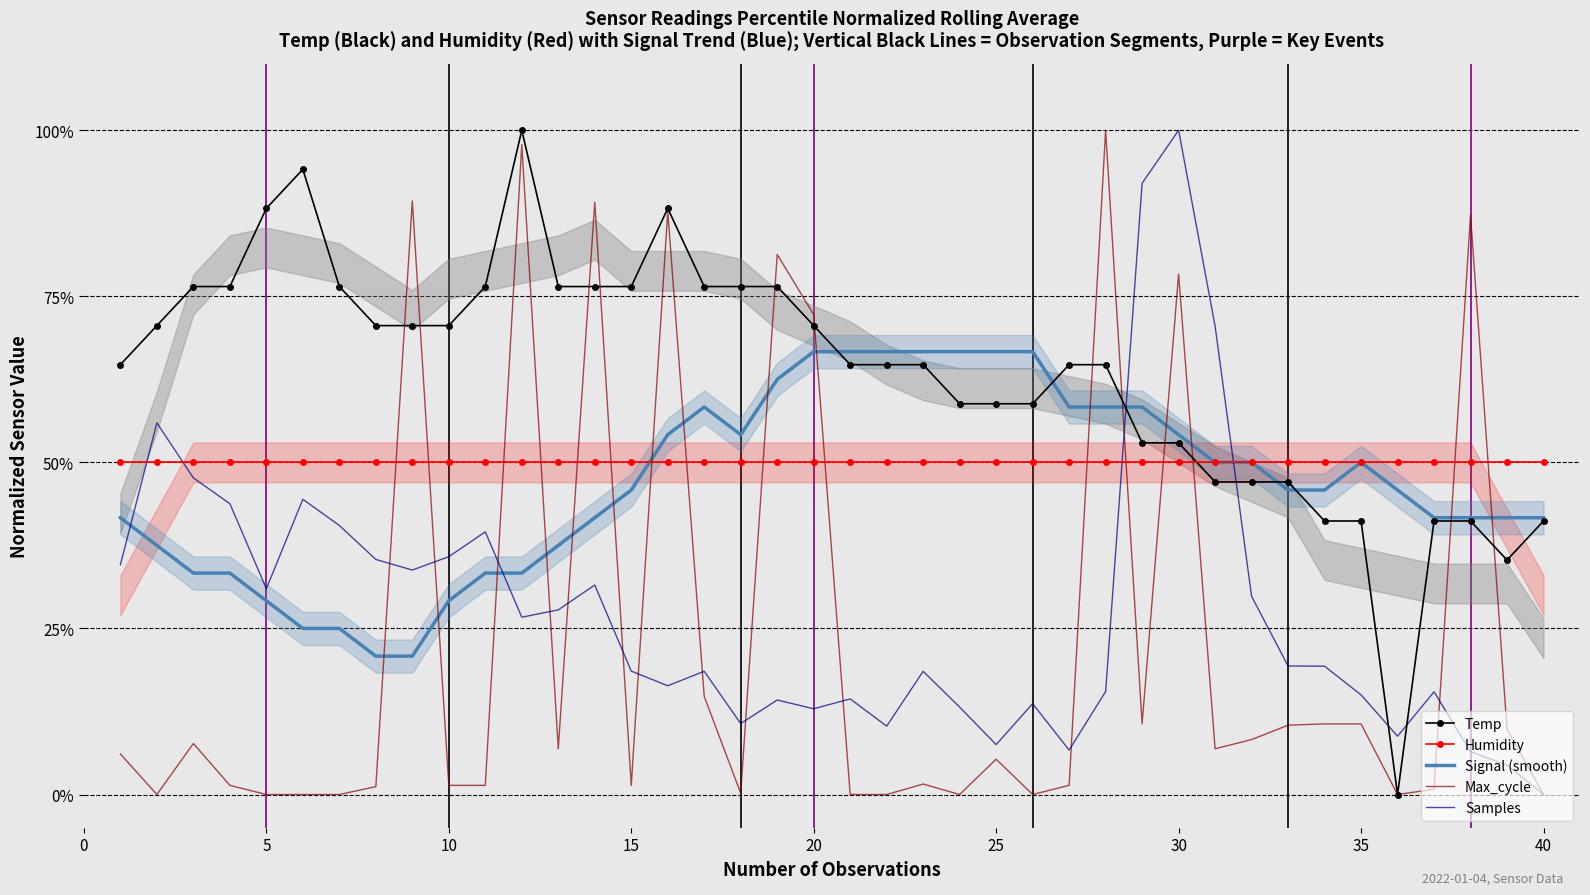

Which series has the largest range (max minus min)?

Temp